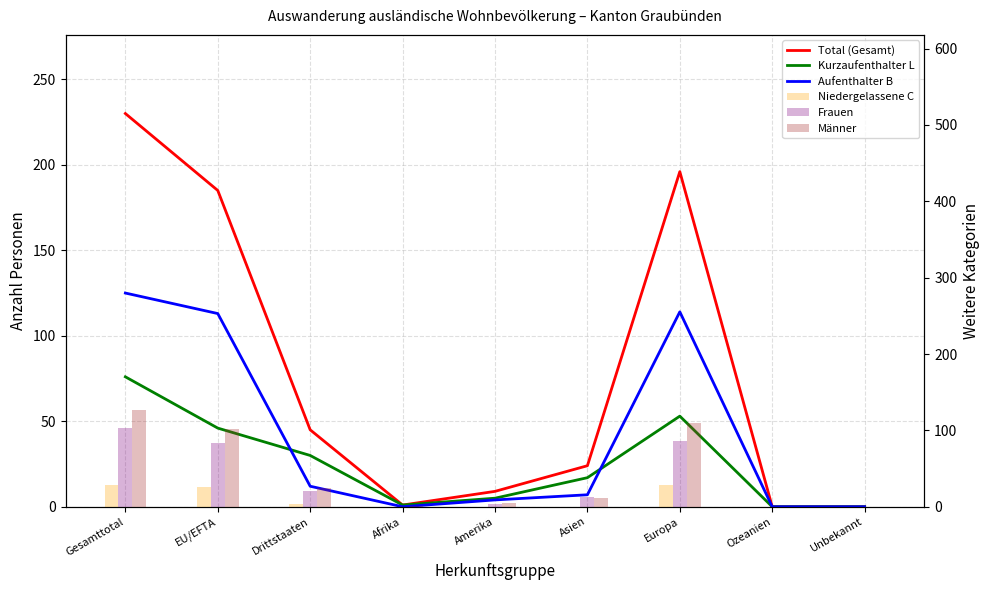

Is it true that Frauen equals 13 at Asien?

True